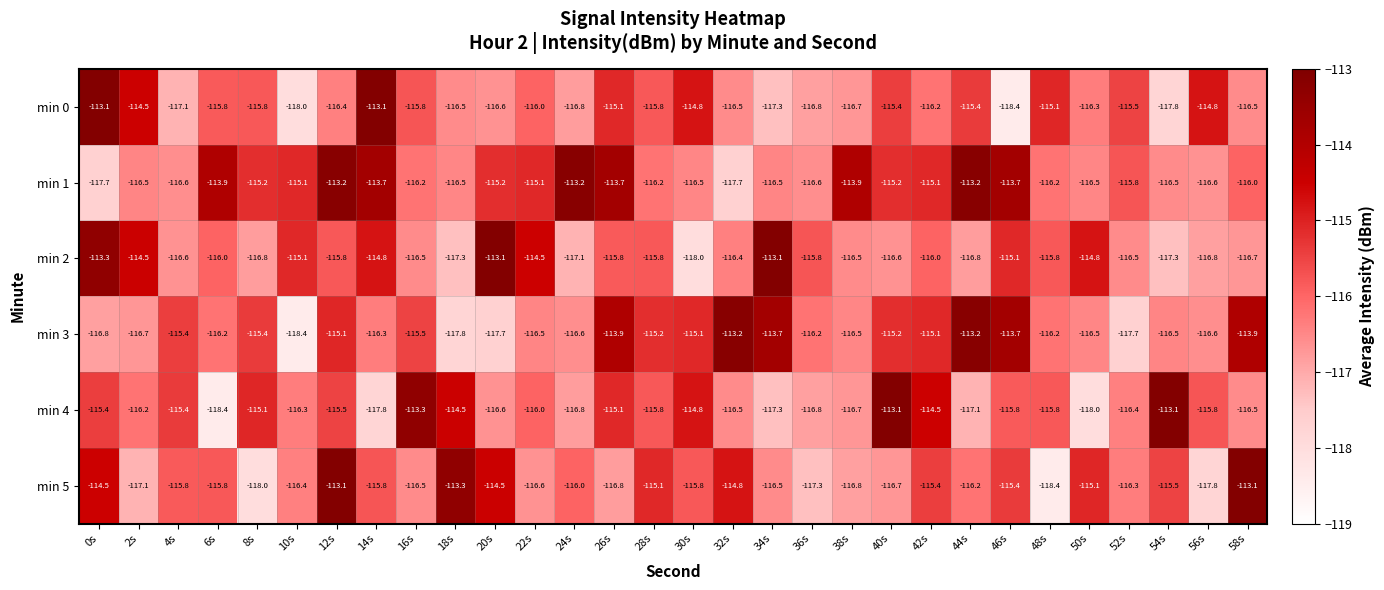

At which category is the sum across all series the highest?

12s